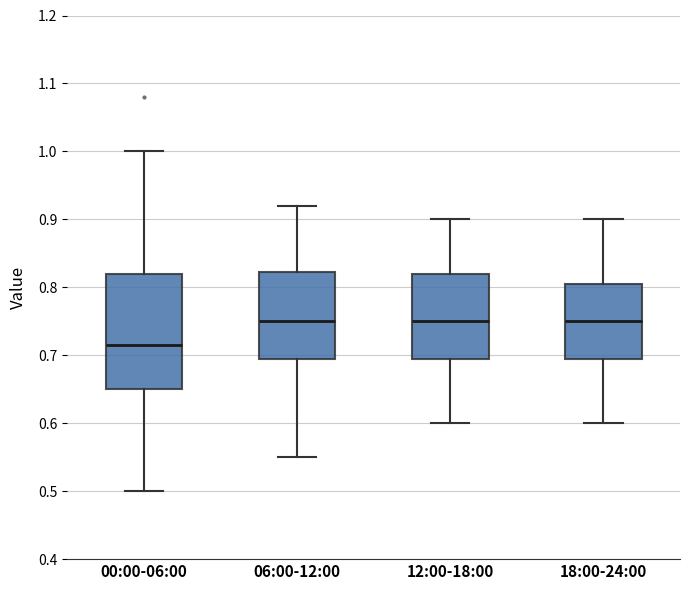

Reading left to right, transcribe this box plot: for each box, give where its median line is, the range the box spans, and where its two whiskers end, as read against the y-axis. The values are not printed on the chart, so give them approximately, as read against the axis.

00:00-06:00: median 0.72, box 0.65 to 0.82, whiskers 0.50 to 1.00
06:00-12:00: median 0.75, box 0.70 to 0.82, whiskers 0.55 to 0.92
12:00-18:00: median 0.75, box 0.70 to 0.82, whiskers 0.60 to 0.90
18:00-24:00: median 0.75, box 0.70 to 0.81, whiskers 0.60 to 0.90